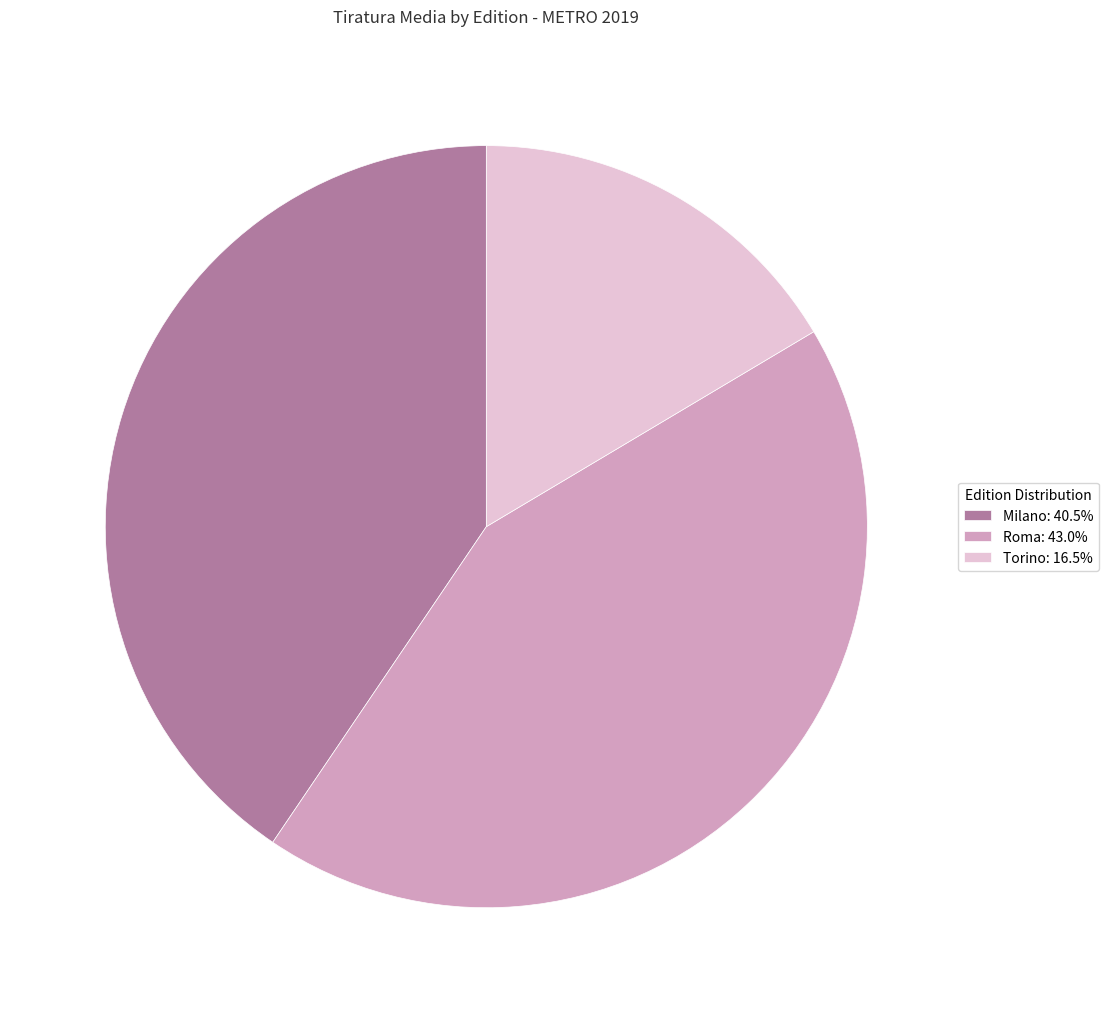

How many segments does this pie chart have?

3